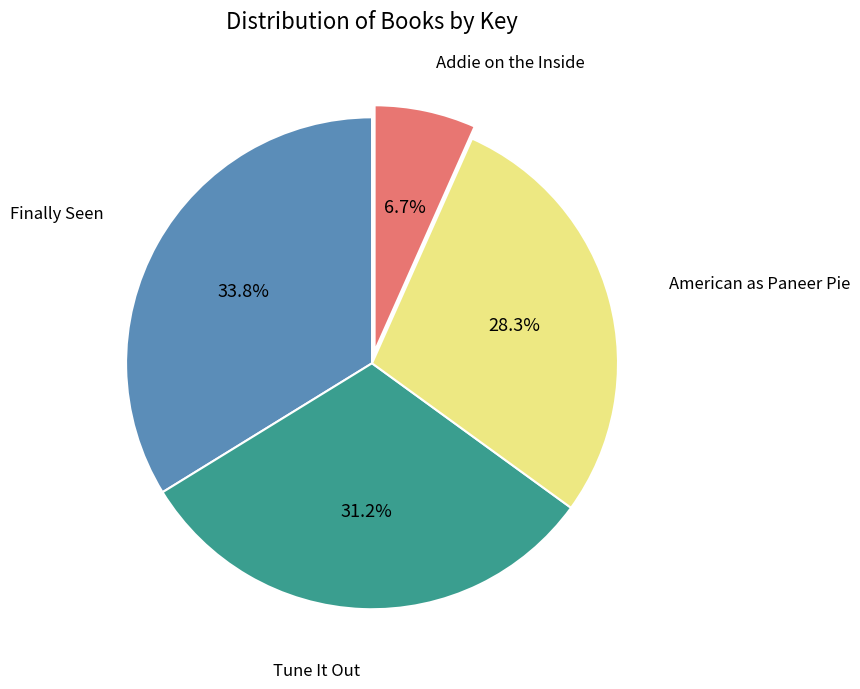

Does any single category account for the majority?

No